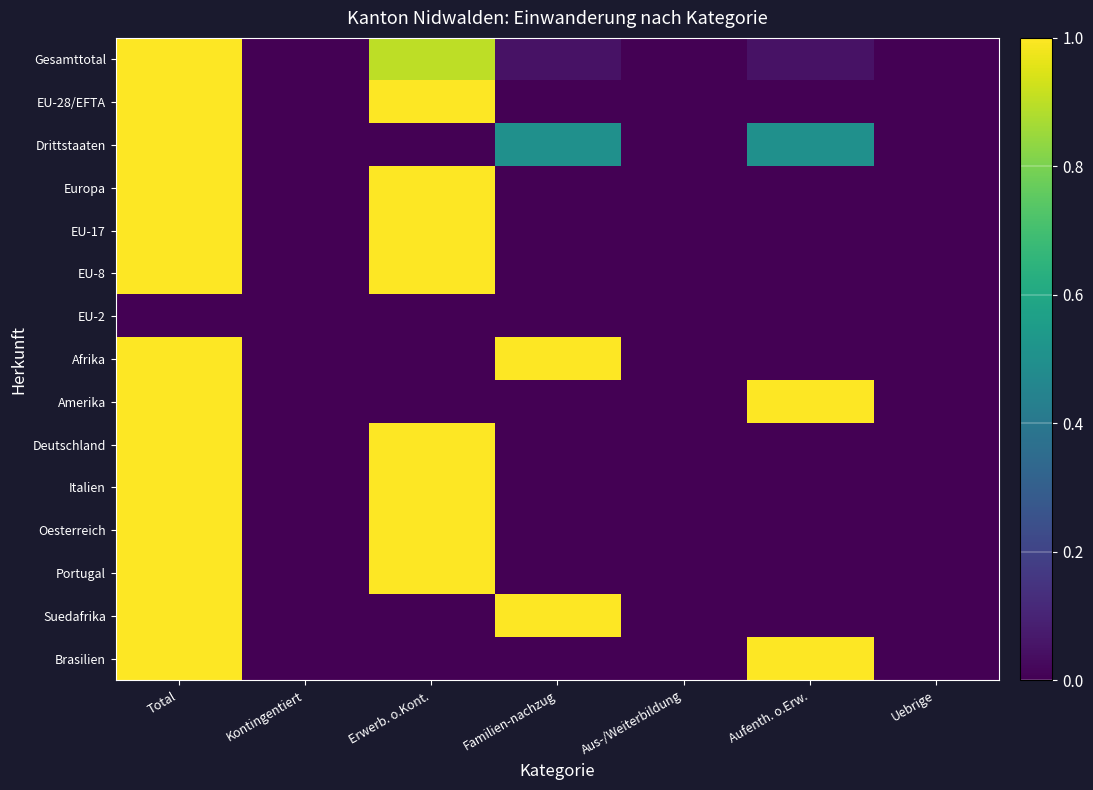

At which category is the sum across all series the highest?

Total